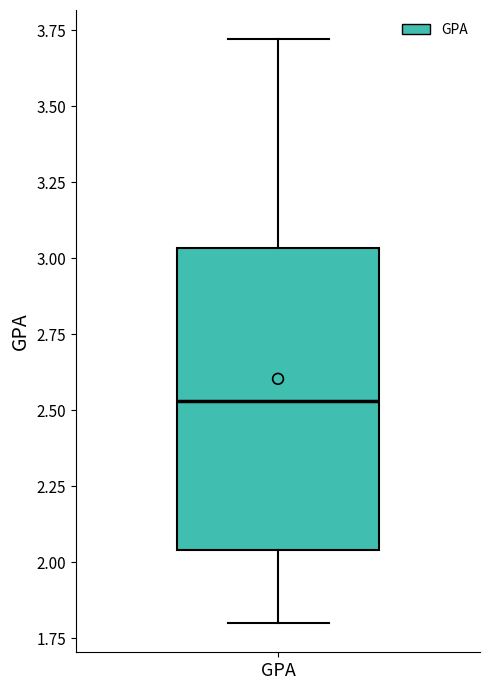

Read this box plot against the y-axis: the position of the median line, the range covered by the box, and the ends of both whiskers. The values are not printed on the chart, so give them approximately, as read against the axis.

median 2.55, box 2.05 to 3.05, whiskers 1.80 to 3.70